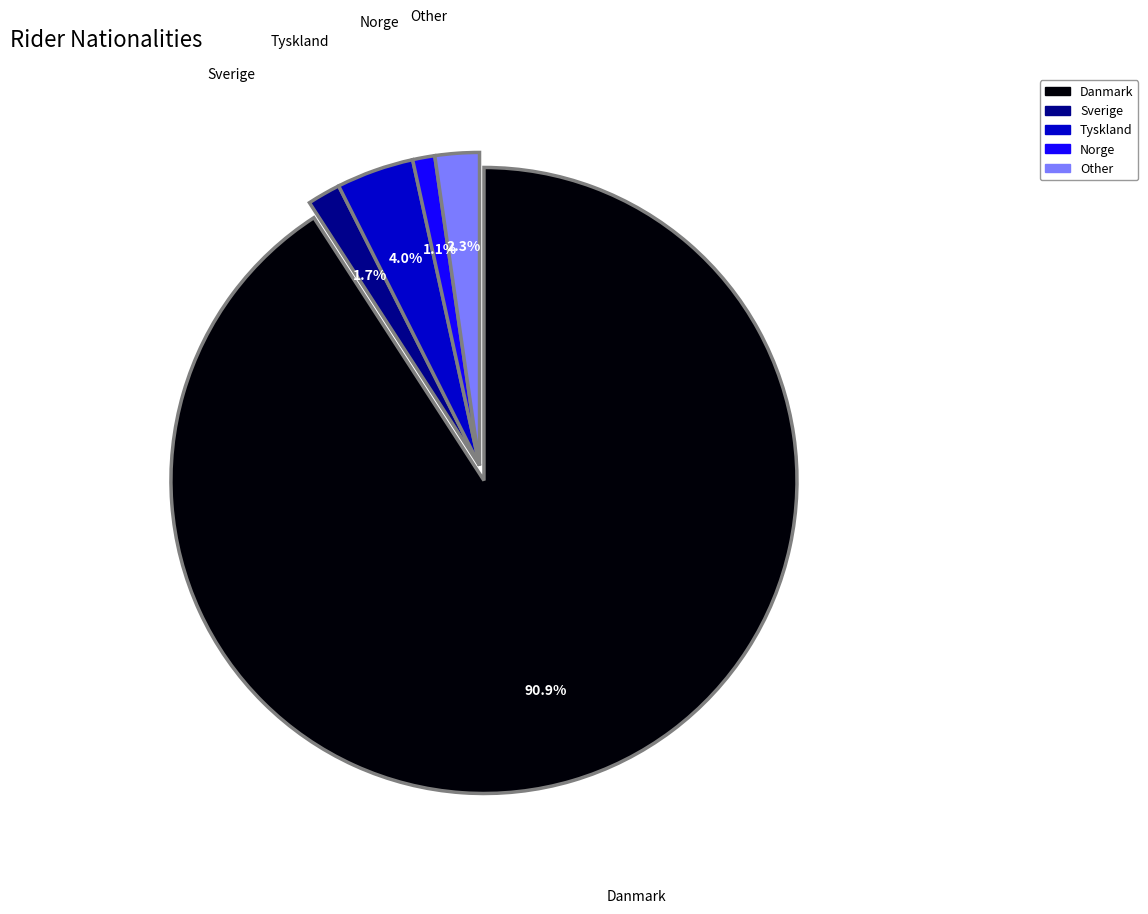

What percentage is the Norge slice, to the nearest percent?

1%